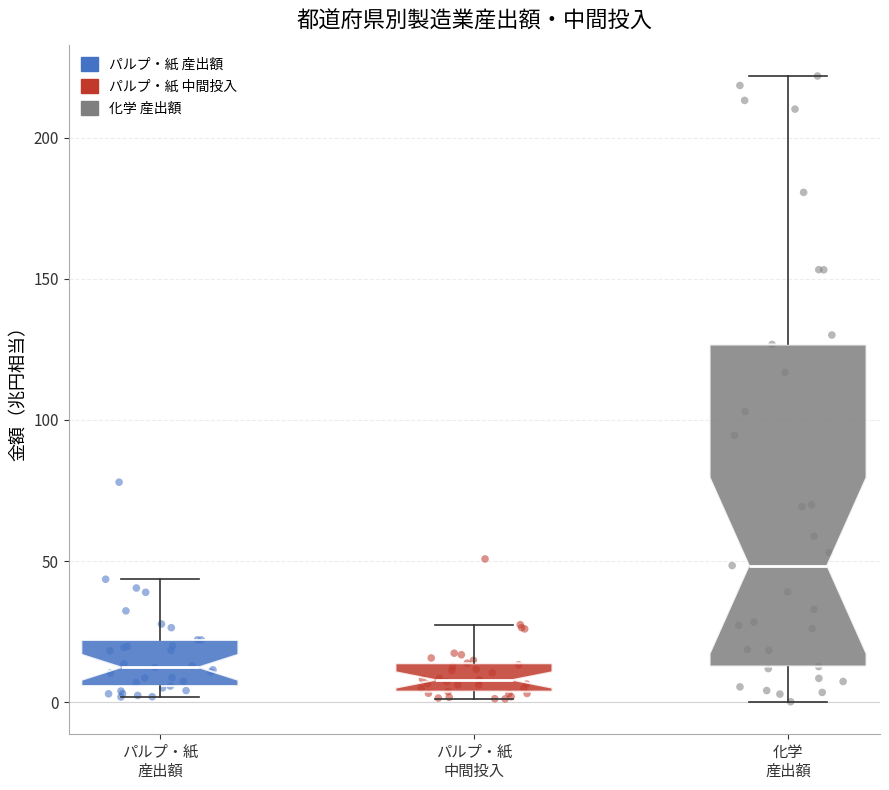

Reading left to right, read every box against the y-axis: the position of its median line, the range the box covers, and the ends of its whiskers. The values are not printed on the chart, so give them approximately, as read against the axis.

パルプ・紙 産出額: median 10, box 5 to 20, whiskers 0 to 45
パルプ・紙 中間投入: median 10, box 5 to 15, whiskers 0 to 25
化学 産出額: median 50, box 15 to 125, whiskers 0 to 220